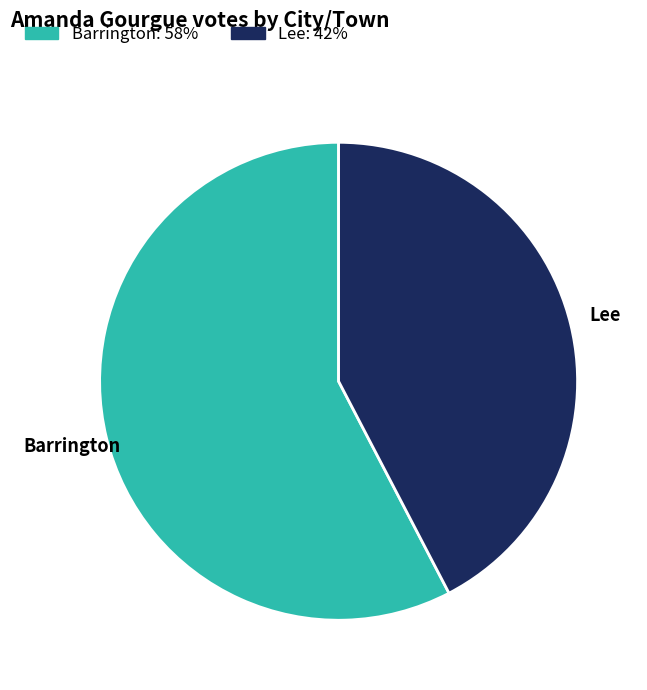

The Barrington slice represents 65% of the pie. True or false?

False